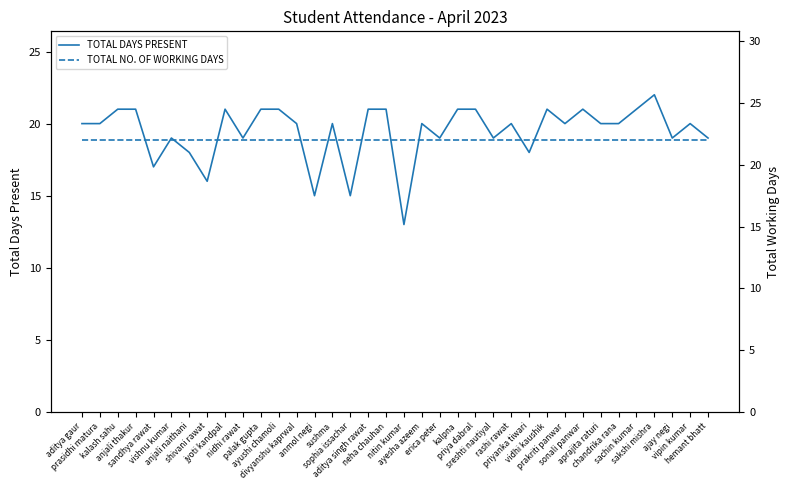

Does the chart have visible grid lines?

No